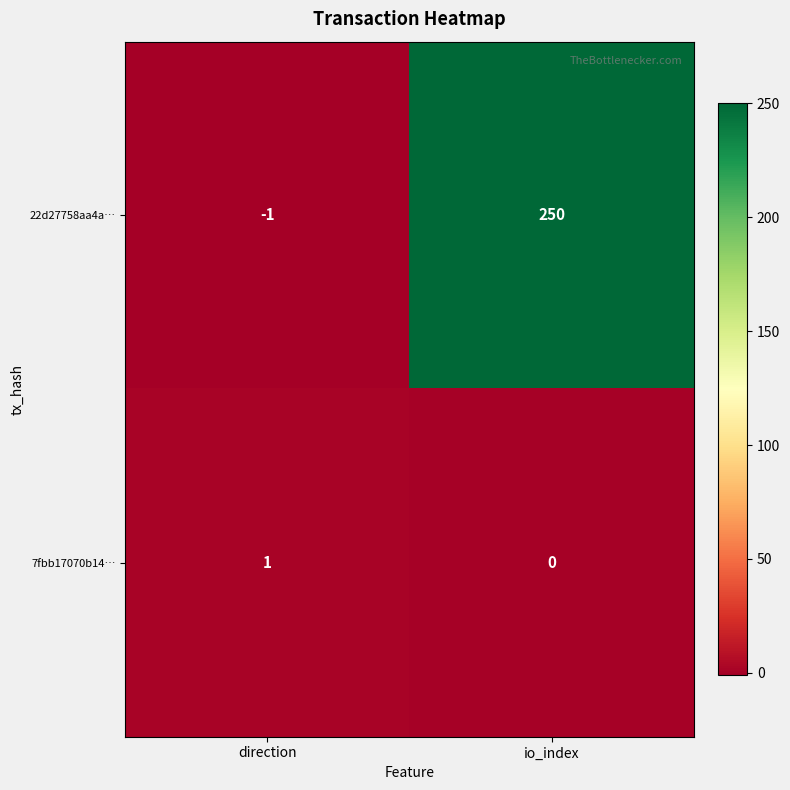

Reading left to right, transcribe all the data shown in this chart.

22d27758aa4a…: -1	250
7fbb17070b14…: 1	0